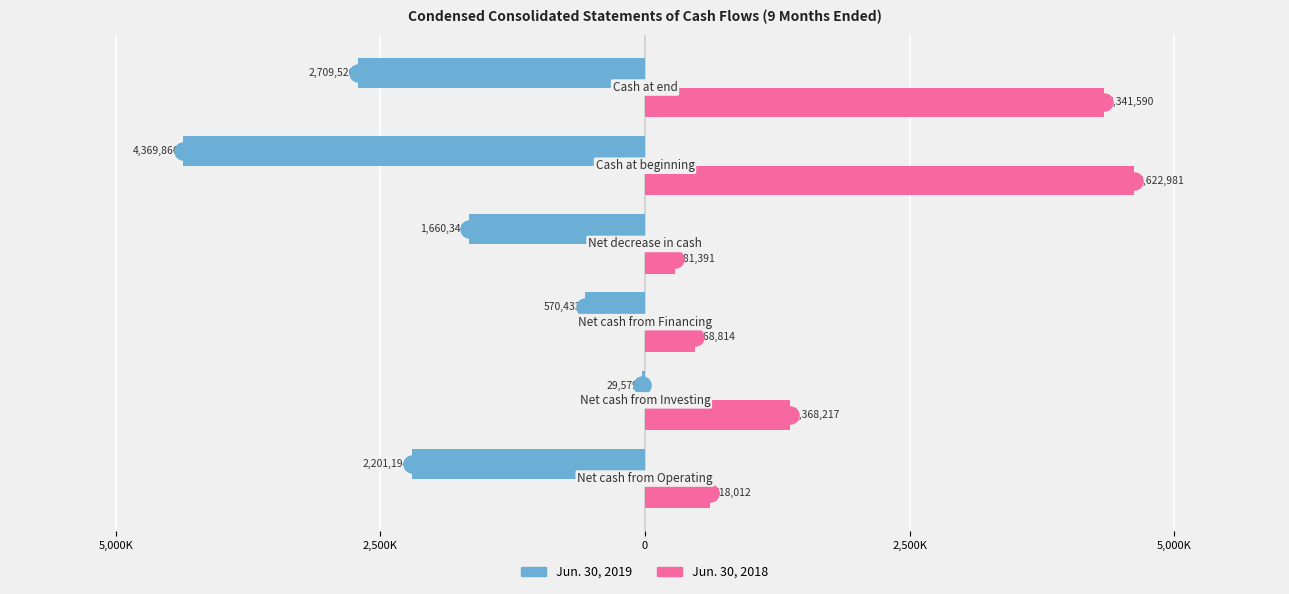

How many groups of bars are there?

6